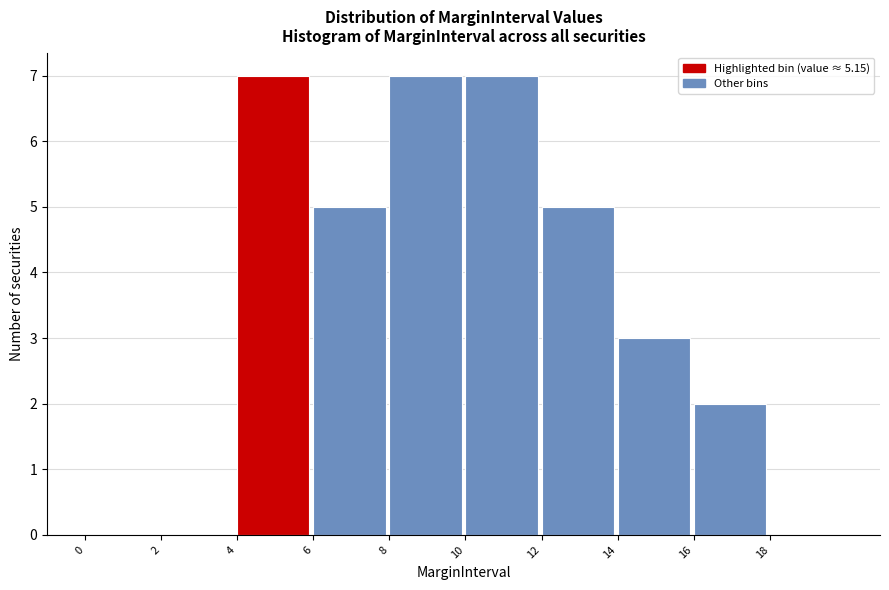

How tall is the bar that spans 14 to 16 on the x-axis? The values are not printed on the chart, so give them approximately, as read against the axis.

3